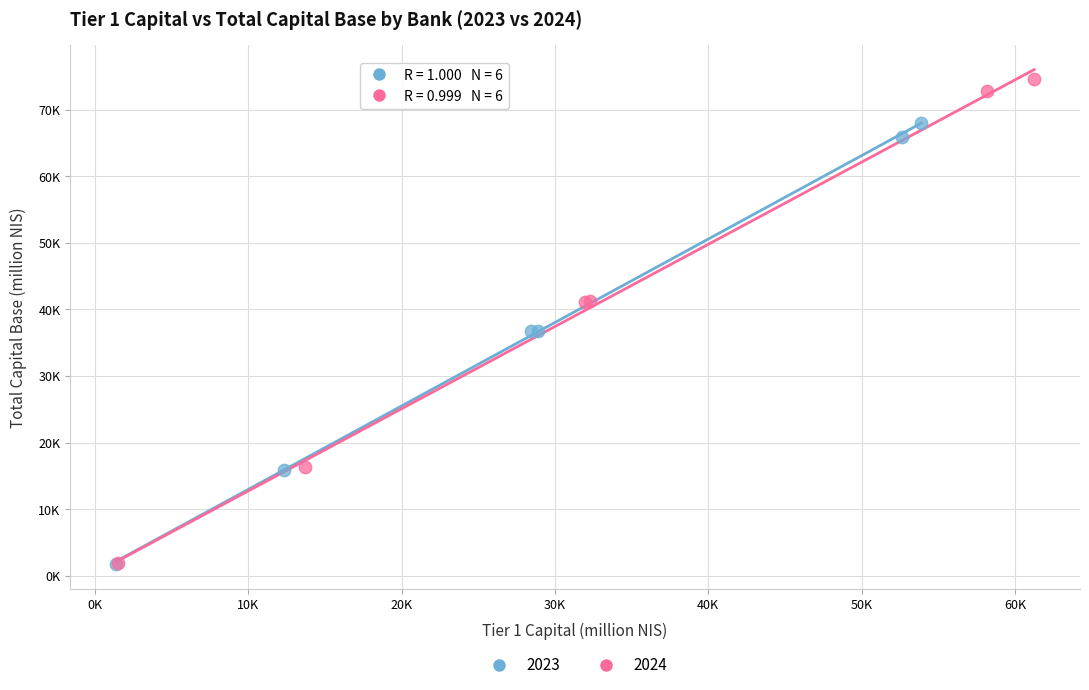

What are all the series names shown in the legend?

2023, 2024